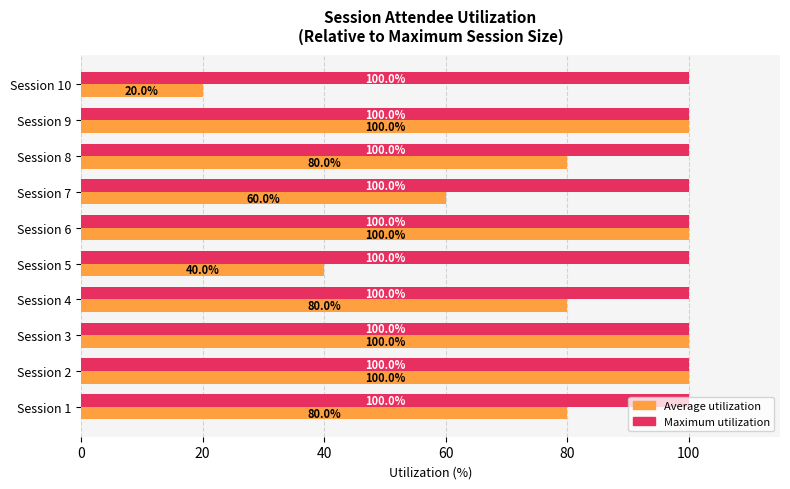

What is the total value across all series at Session 8?

180